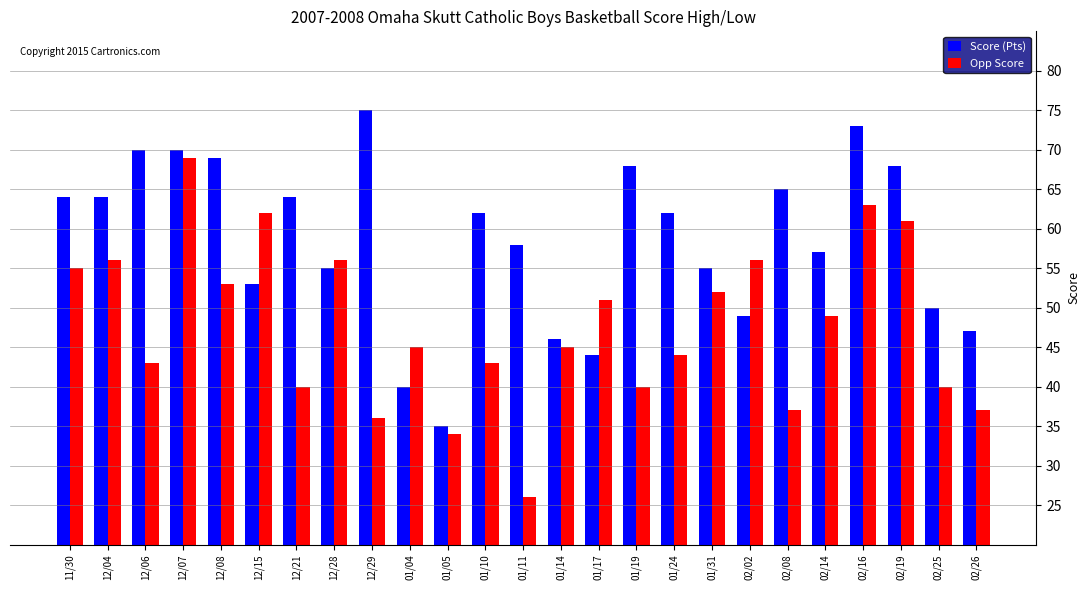

Reading left to right, transcribe all the data shown in this chart.

Score (Pts): 64	64	70	70	69	53	64	55	75	40	35	62	58	46	44	68	62	55	49	65	57	73	68	50	47
Opp Score: 55	56	43	69	53	62	40	56	36	45	34	43	26	45	51	40	44	52	56	37	49	63	61	40	37